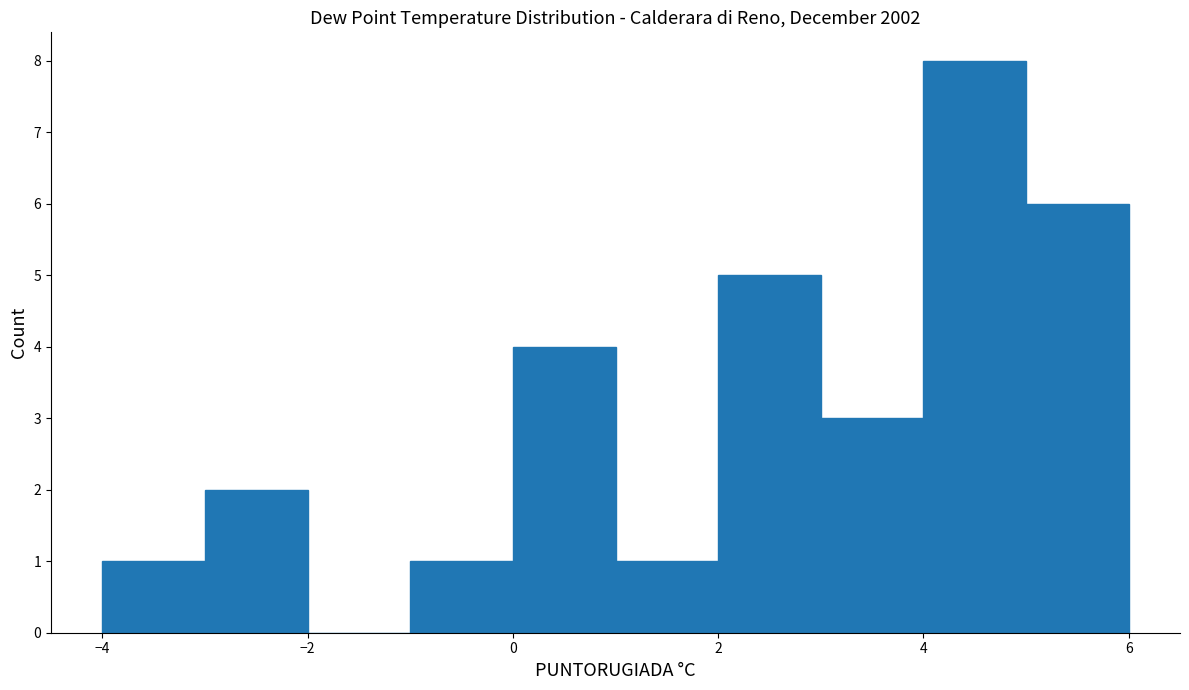

What is the height of the bar covering 0 to 1 on the x-axis? The values are not printed on the chart, so give them approximately, as read against the axis.

4